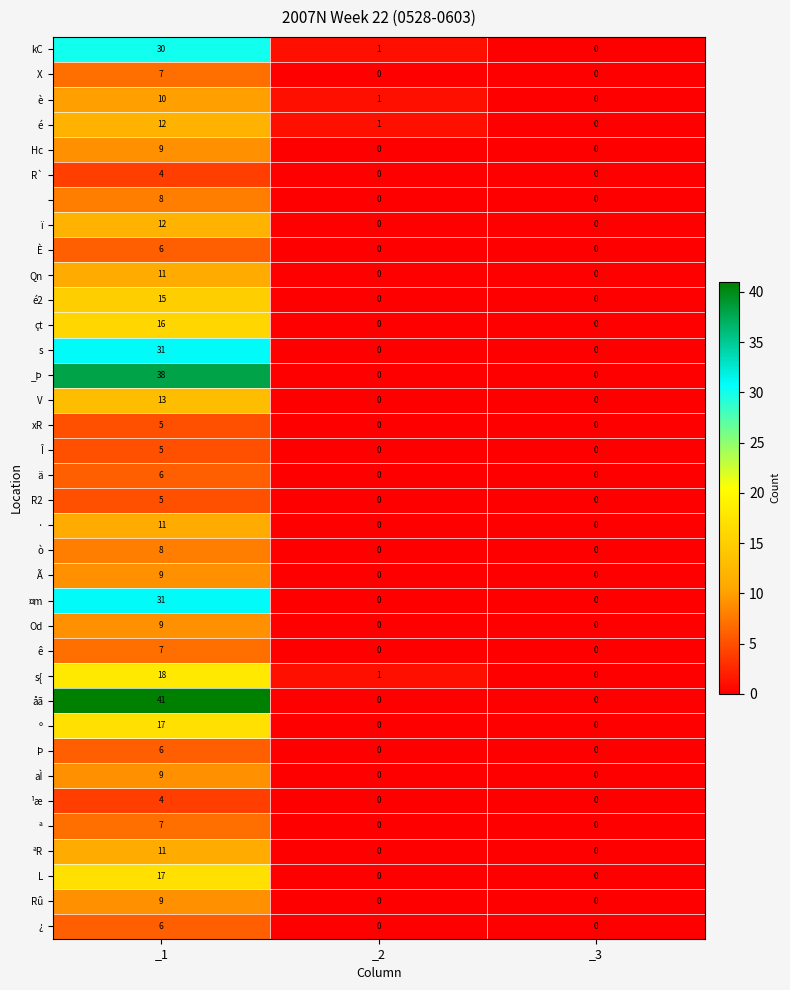

What is the total value across all series at _2?

4